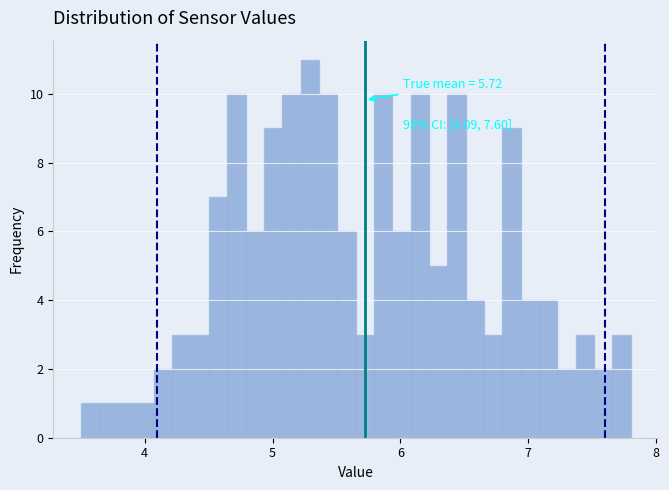

Read against the x-axis, roughly where is the centre of the tallest bar?

5.3